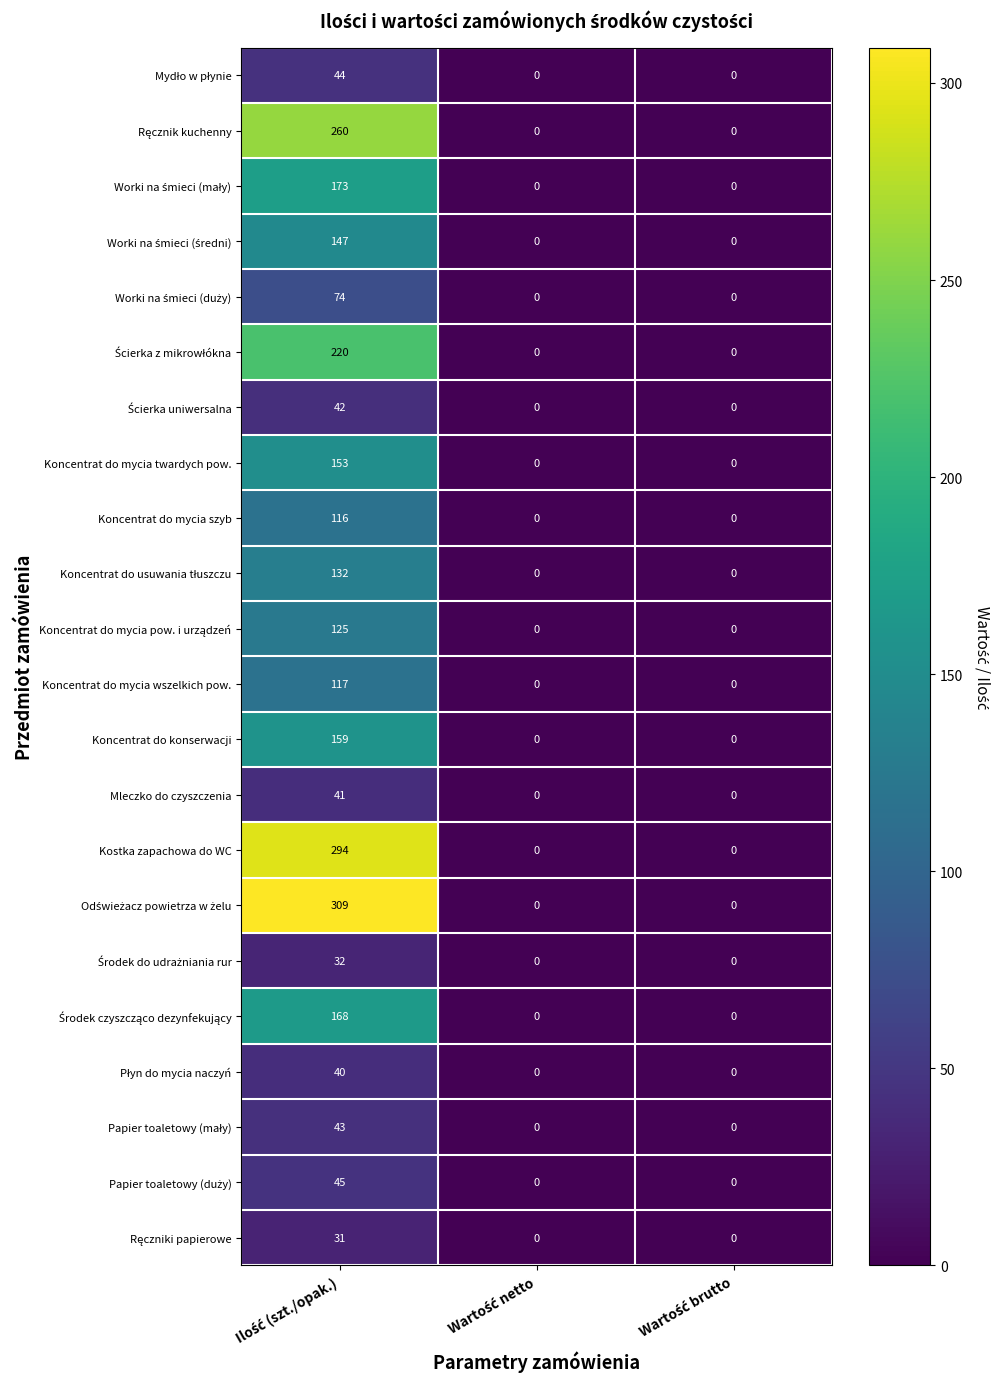

What is the sum of all Koncentrat do mycia wszelkich pow. values?

117